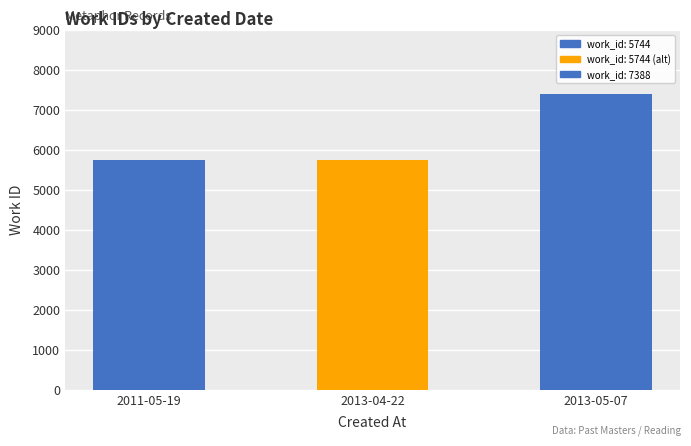

How many distinct data groups are displayed?

1